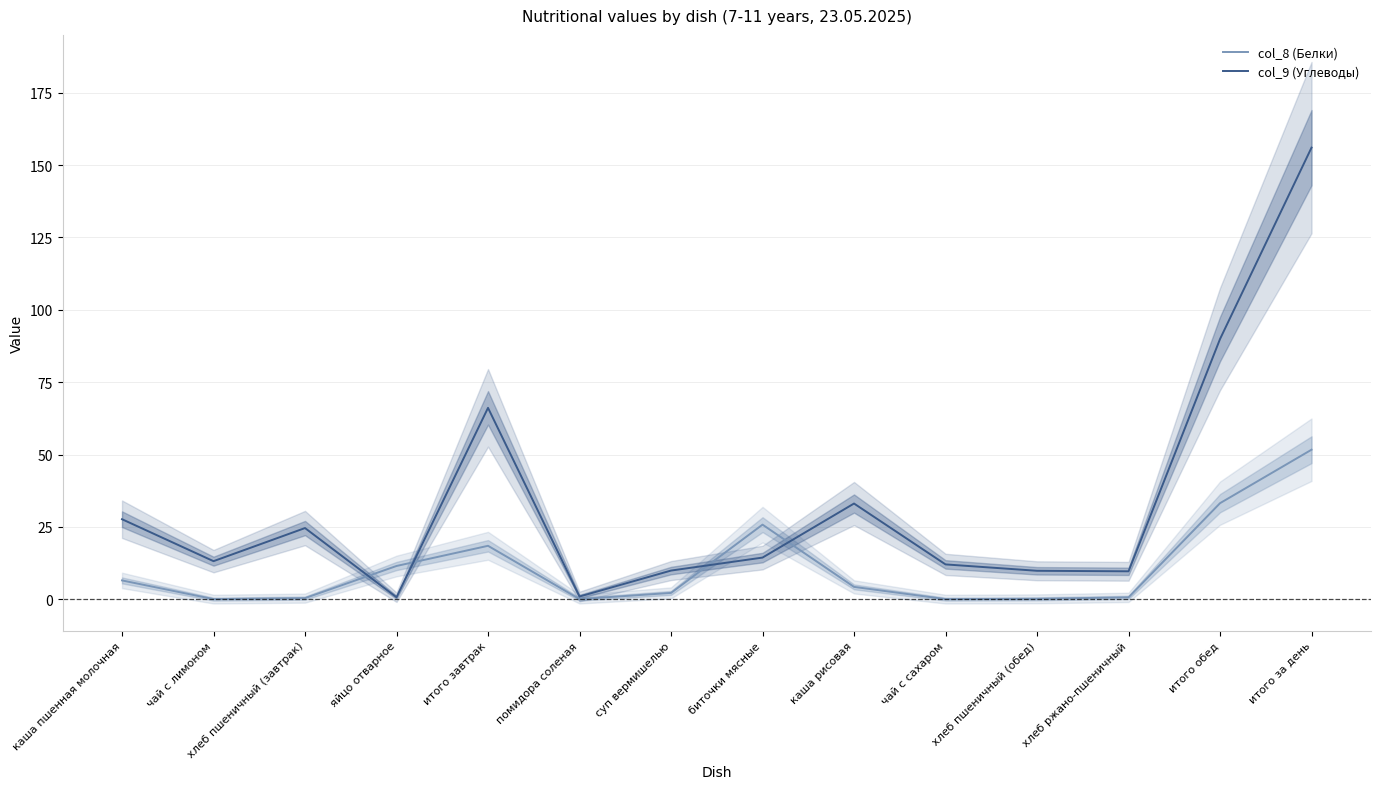

What is the lowest value of the col_9 (Углеводы) series?

0.7